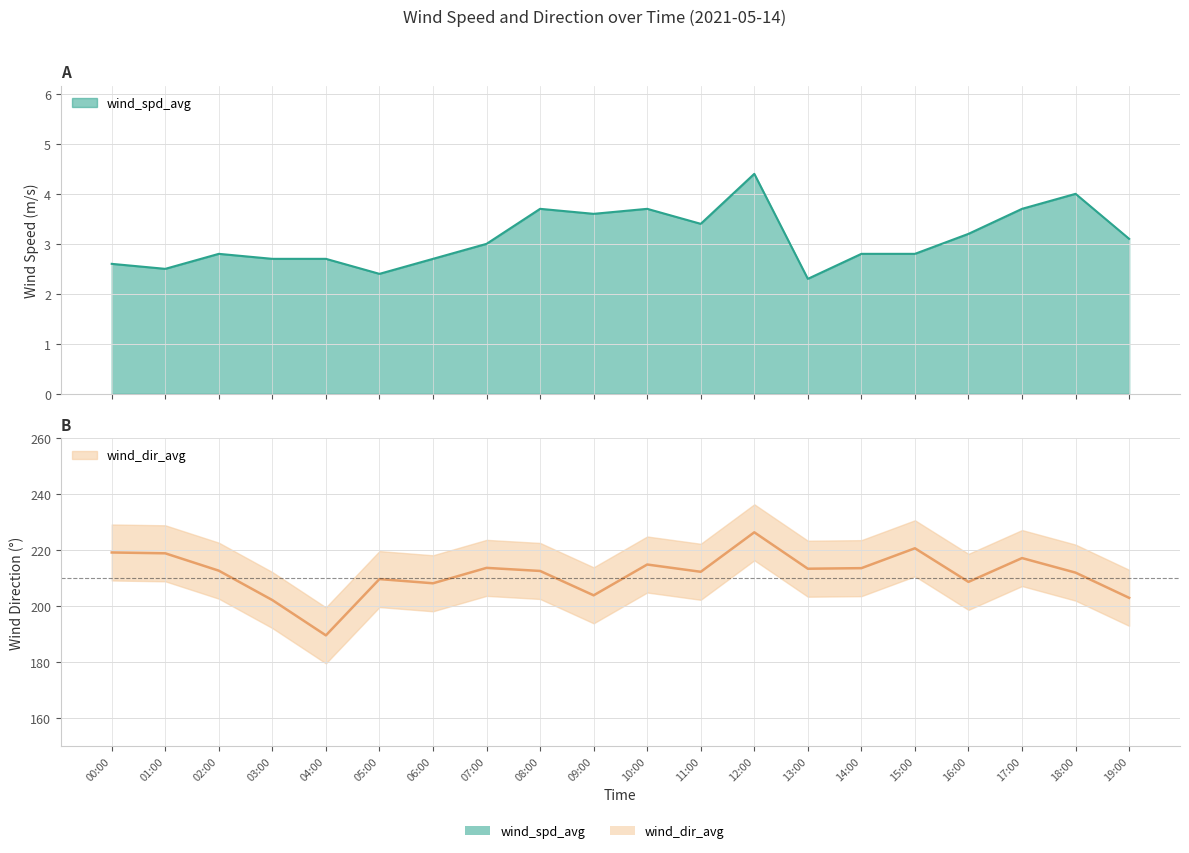

Which series has the largest total across all categories?

wind_dir_avg